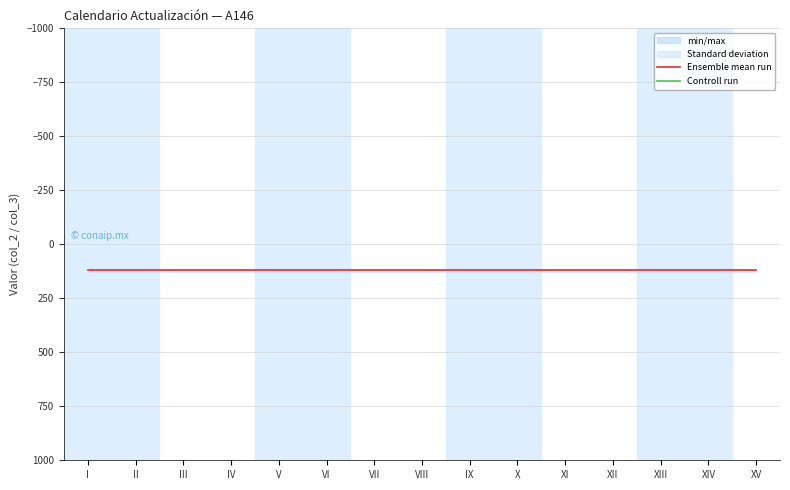

What is the sum of all Ensemble mean run values?

1815